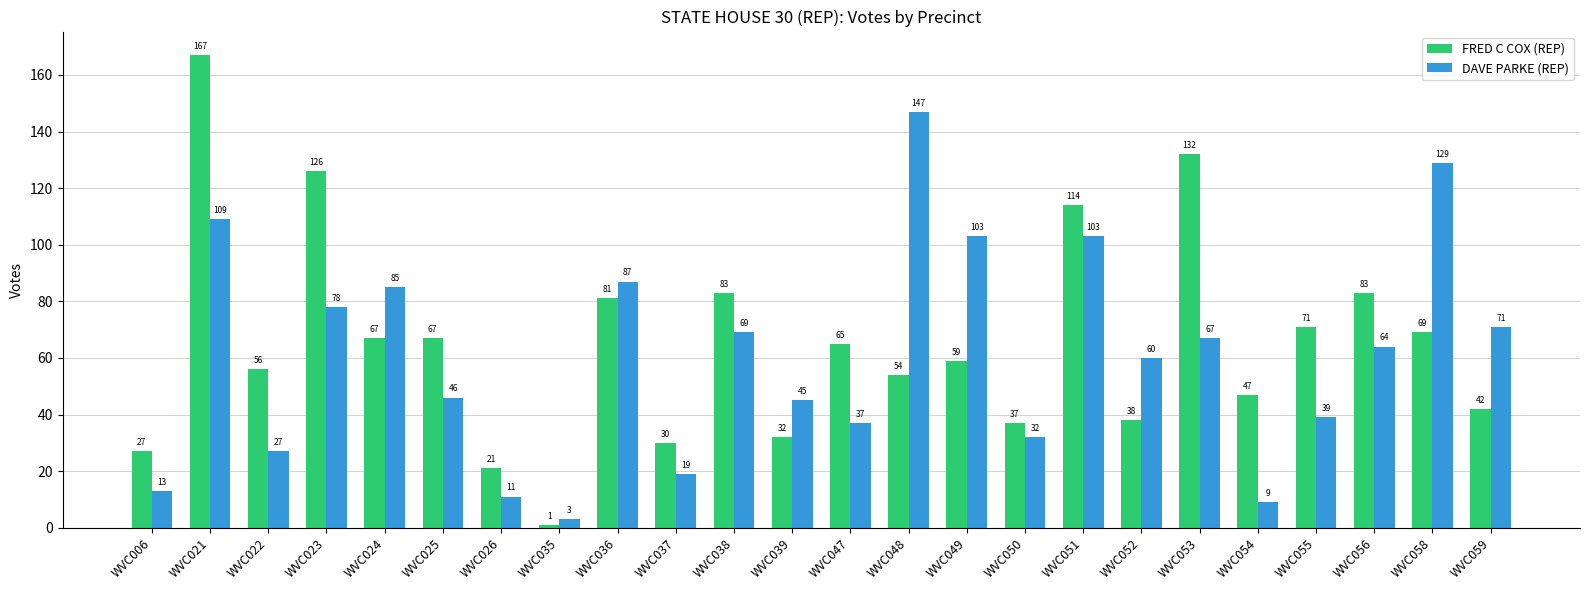

Reading left to right, list all the values displayed in this chart.

FRED C COX (REP): 27	167	56	126	67	67	21	1	81	30	83	32	65	54	59	37	114	38	132	47	71	83	69	42
DAVE PARKE (REP): 13	109	27	78	85	46	11	3	87	19	69	45	37	147	103	32	103	60	67	9	39	64	129	71